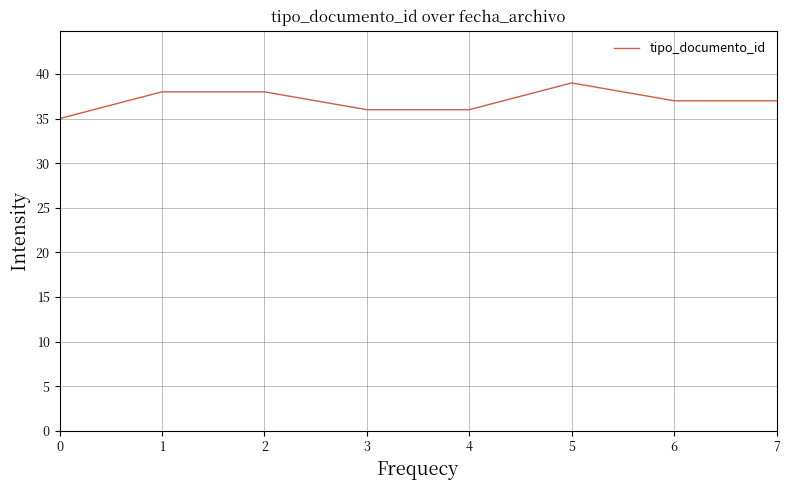

The value at 1 is 38. True or false?

True